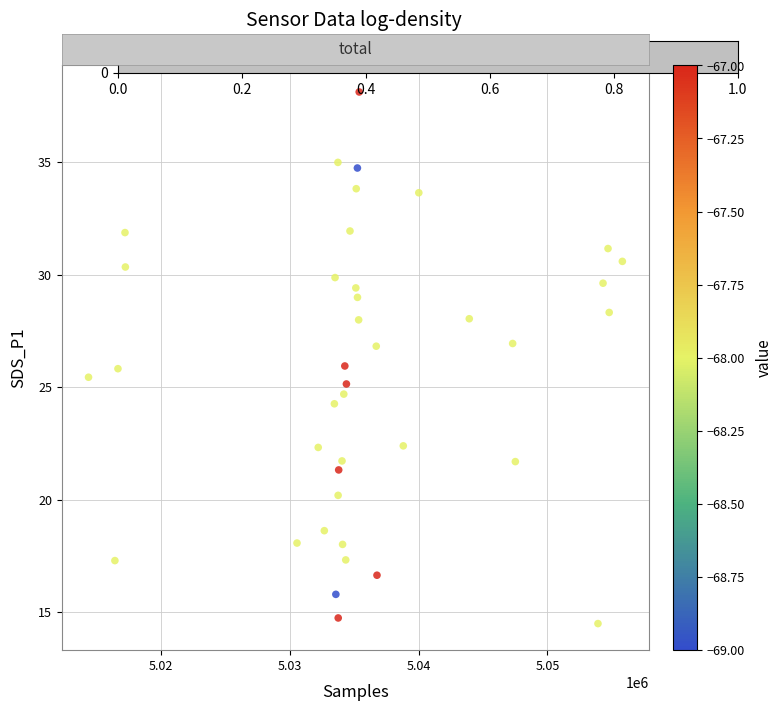

What is the range of X values (max minus min)?

41459.0